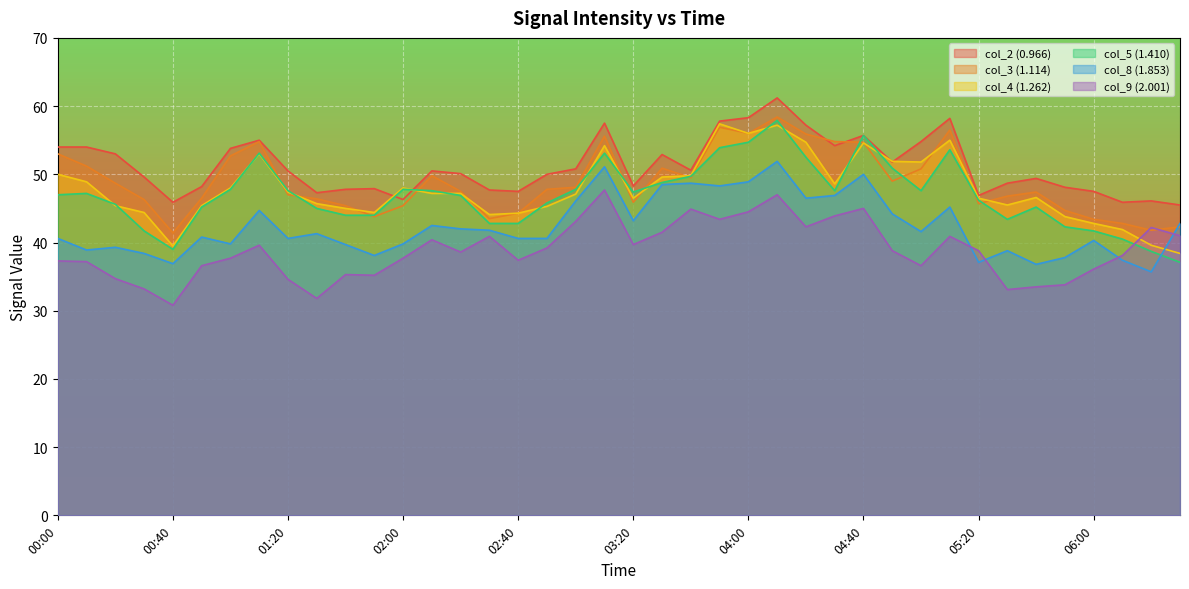

True or false: col_9 (2.001) and col_8 (1.853) cross at least once.

True